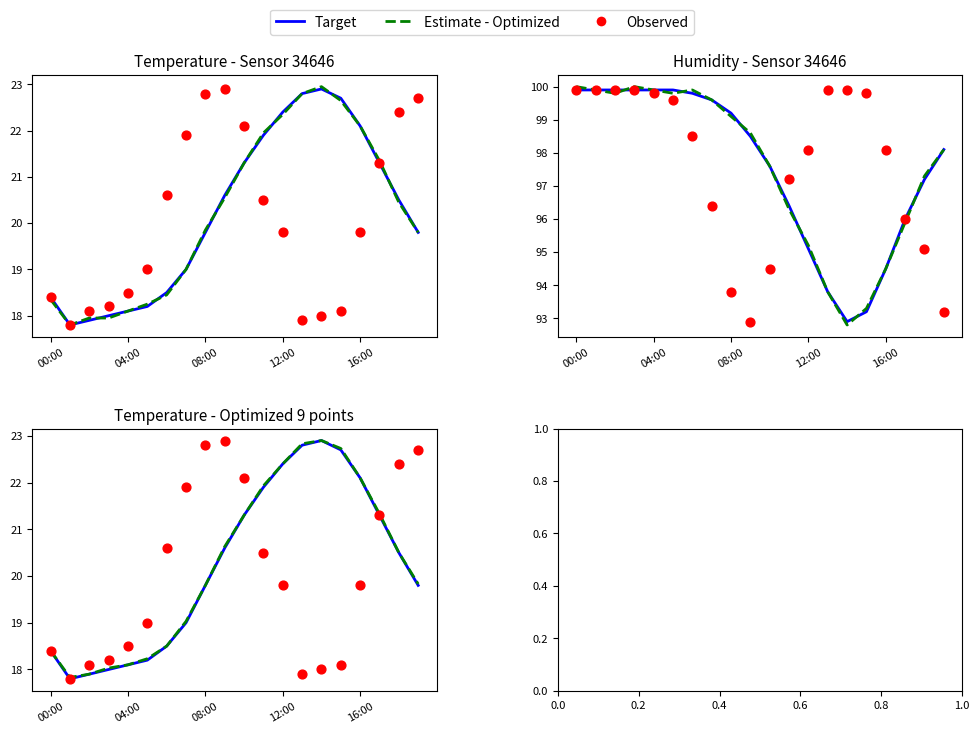

Is the value of Estimate - Optimized at 6 greater than the value of Observed at 6?

No